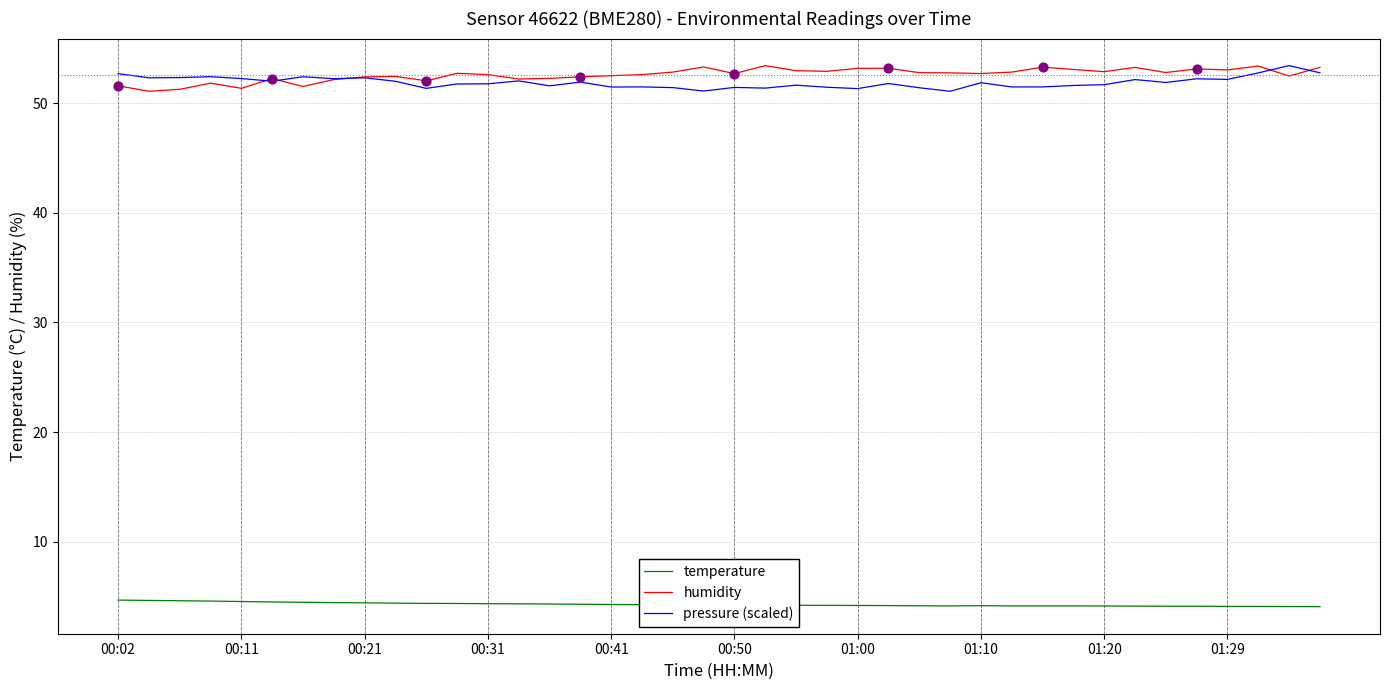

What is the highest value of the humidity series?

53.4